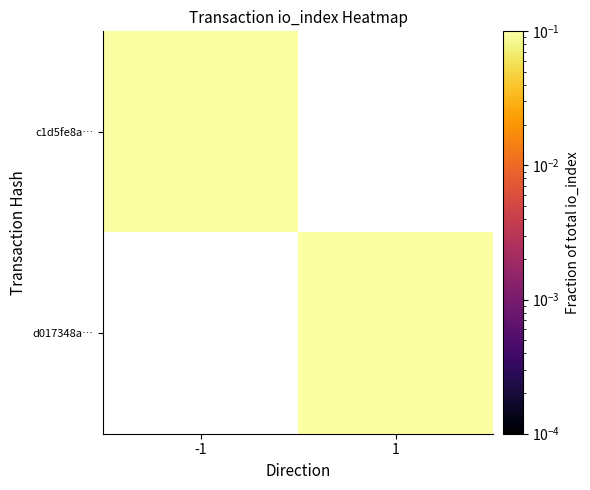

Is the value of d017348a… at 1 greater than the value of c1d5fe8a… at -1?

No